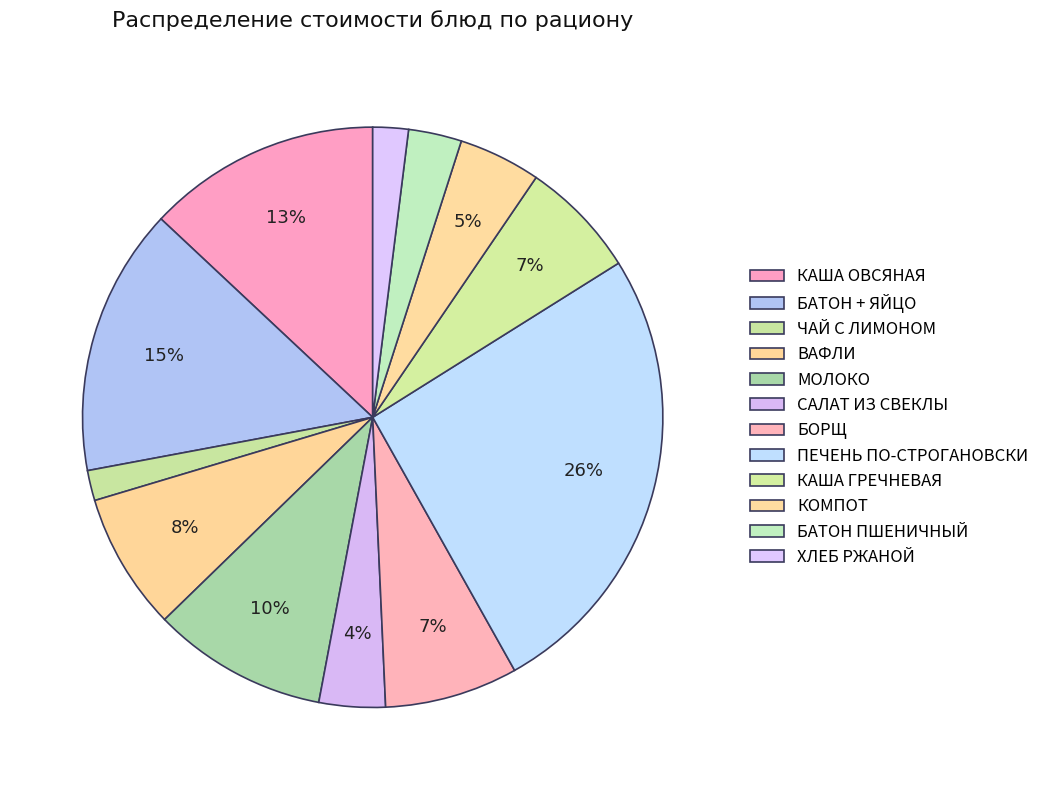

The САЛАТ ИЗ СВЕКЛЫ slice represents 9% of the pie. True or false?

False